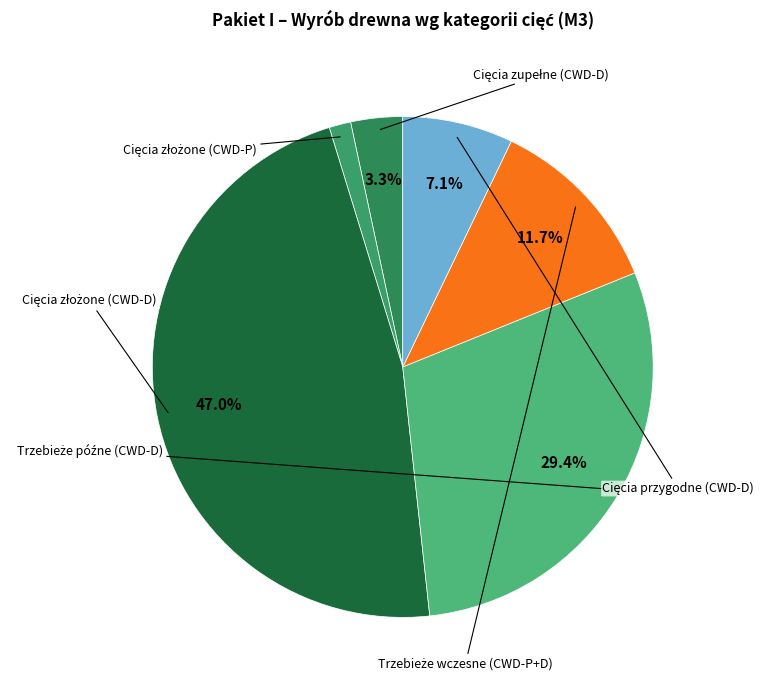

Is there any slice that represents more than half of the pie?

No